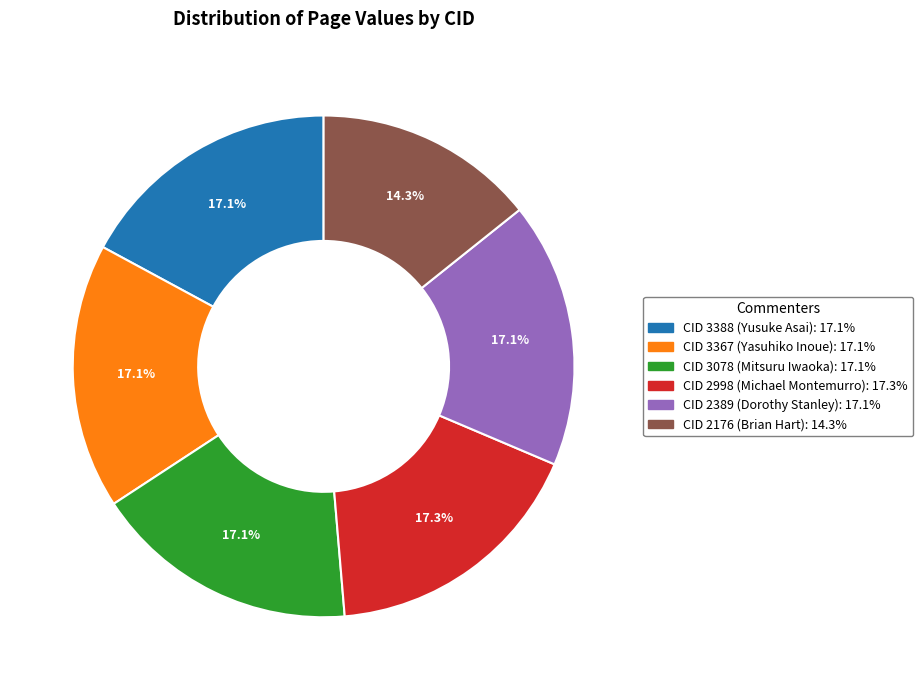

Is there any slice that represents more than half of the pie?

No